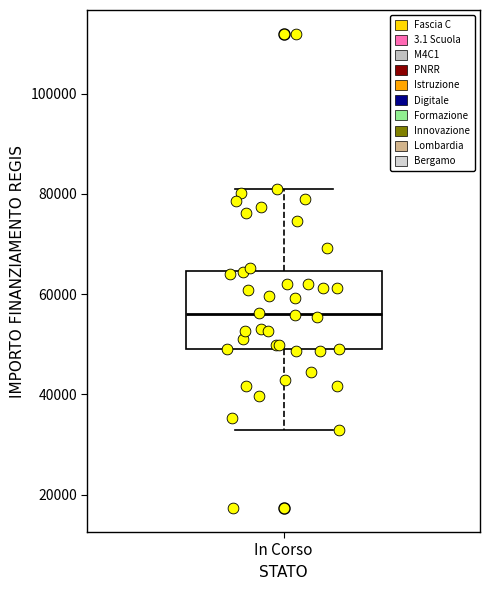

Transcribe this box plot: give where the median line is, the range the box spans, and where the two whiskers end, as read against the y-axis. The values are not printed on the chart, so give them approximately, as read against the axis.

median 56000, box 50000 to 64000, whiskers 32000 to 80000